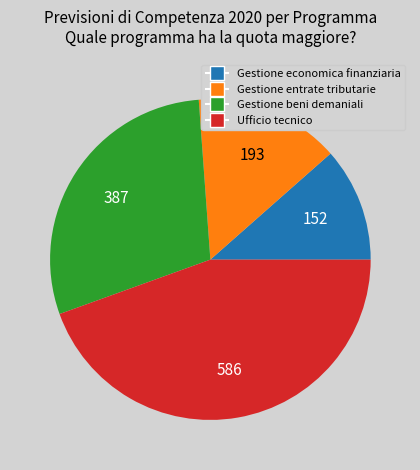

Do Gestione beni demaniali and Gestione economica finanziaria together represent more than half of the pie?

No